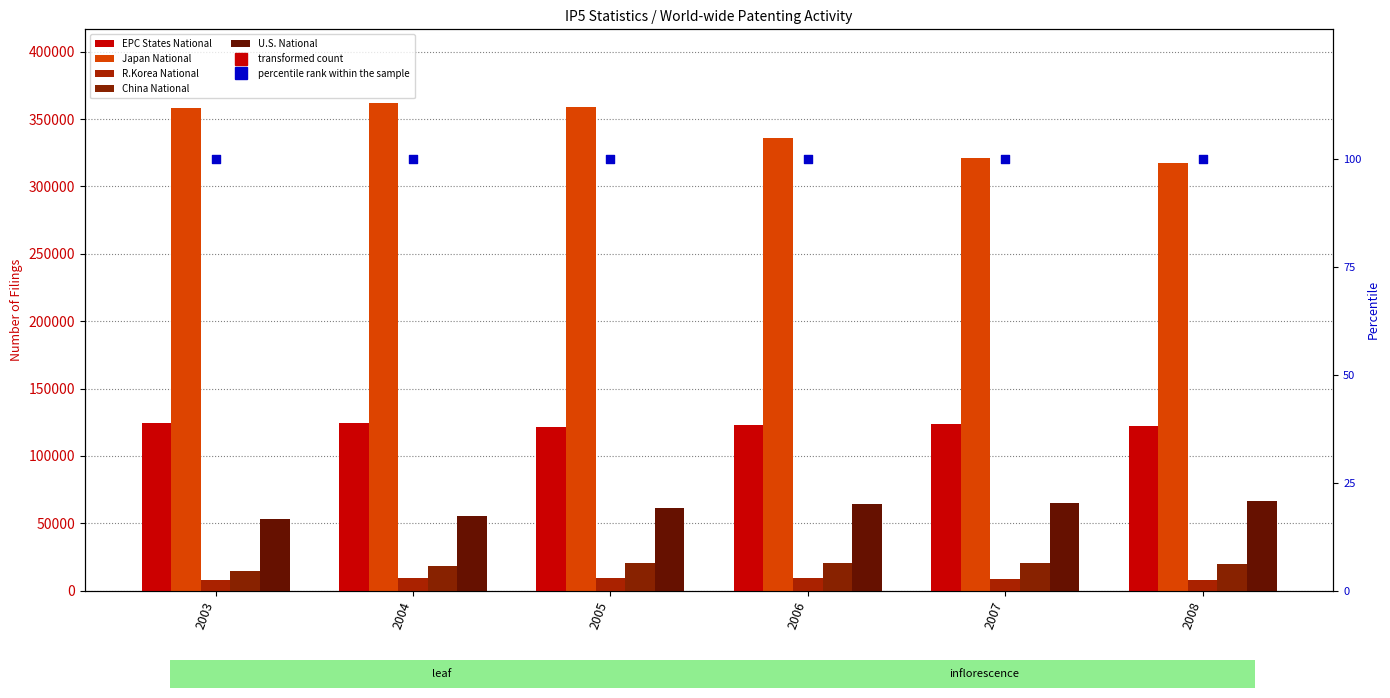

At how many categories does at least one series exceed 303934?

6